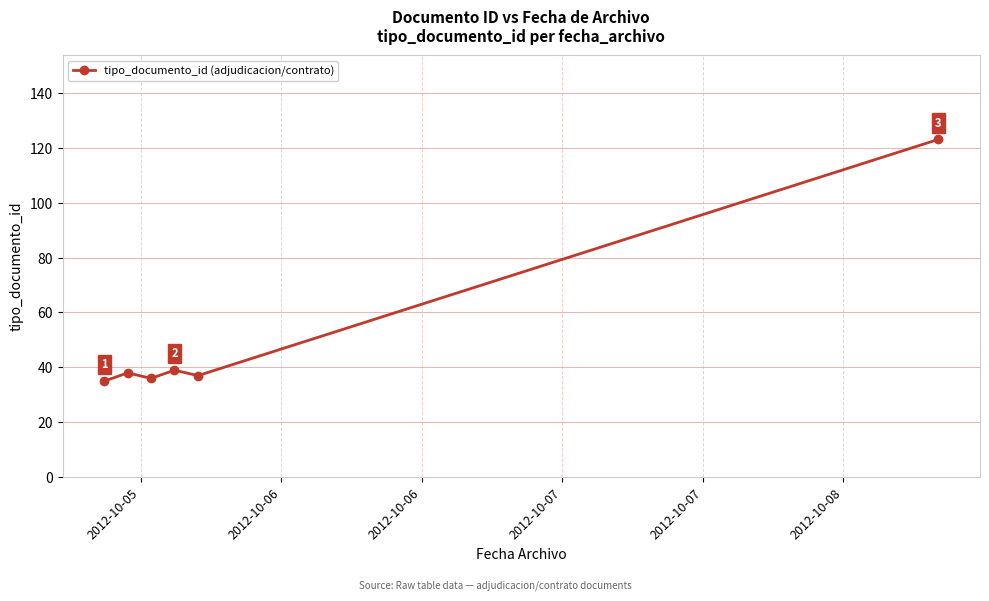

What is the difference between the maximum and minimum values?

88